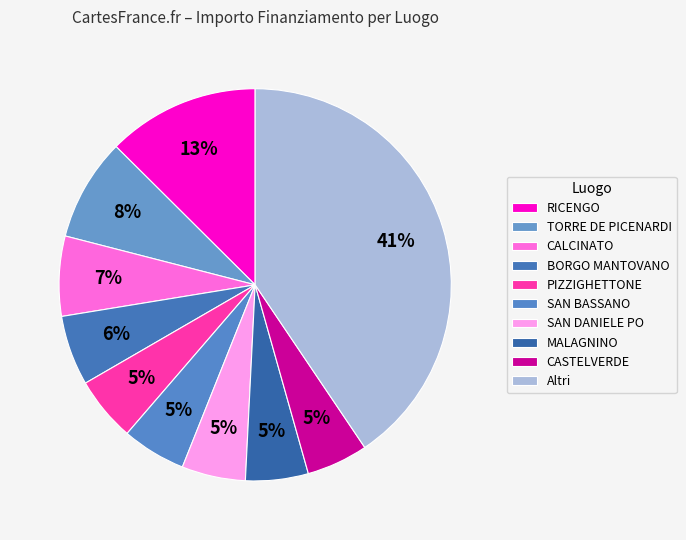

How many slices are in this pie chart?

10